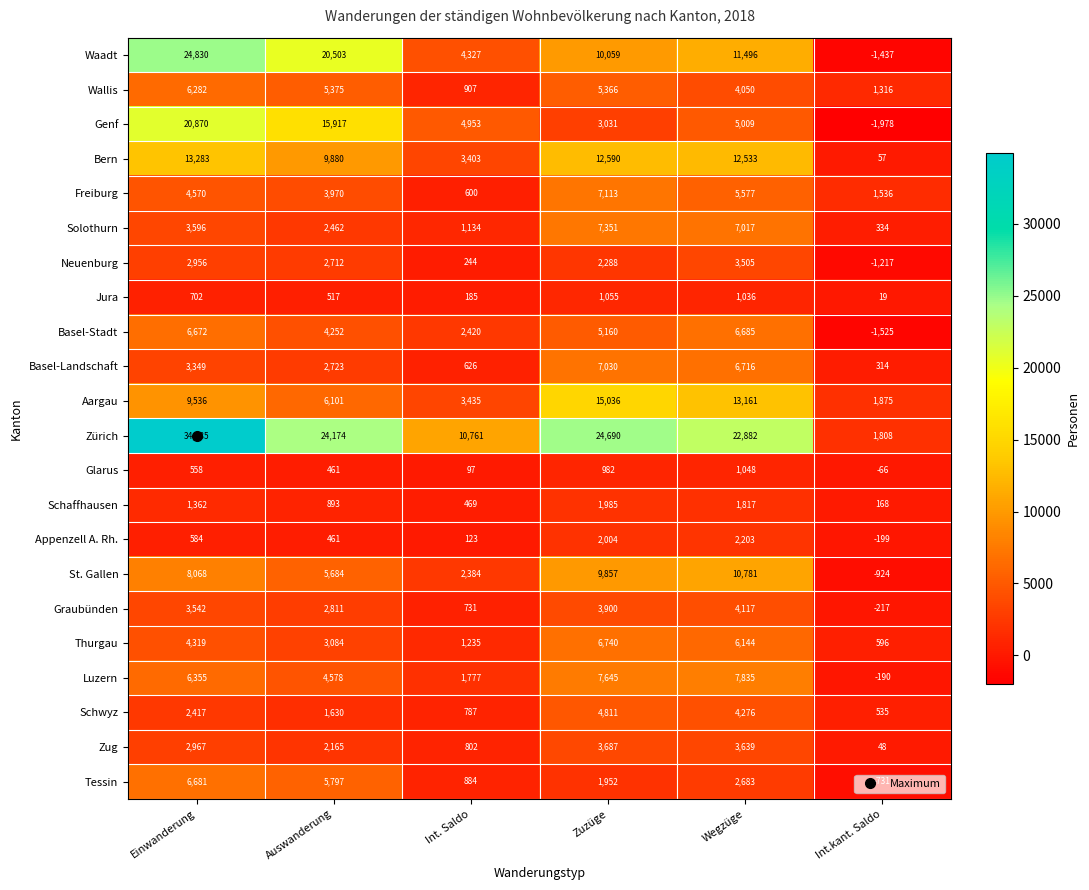

True or false: Basel-Stadt has a value of 2803 at Zuzüge.

False